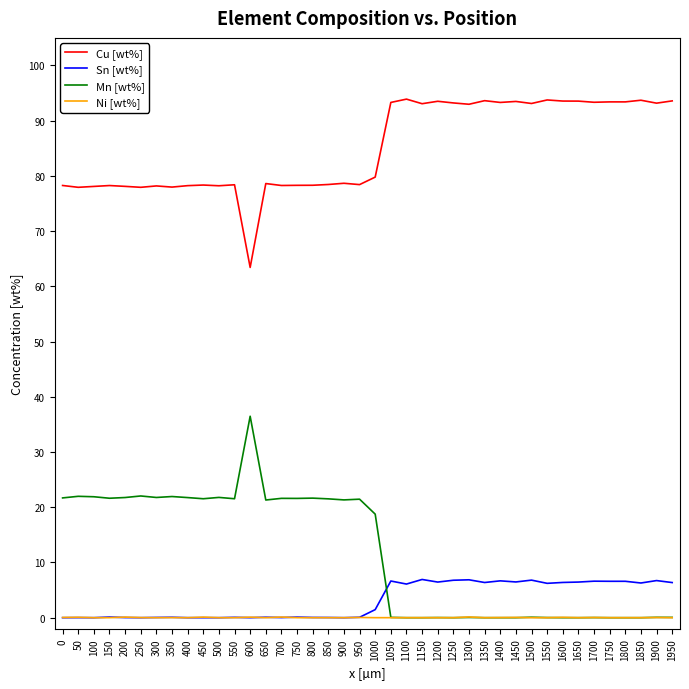

What is the spread (max minus min) of values at 1150?

93.1